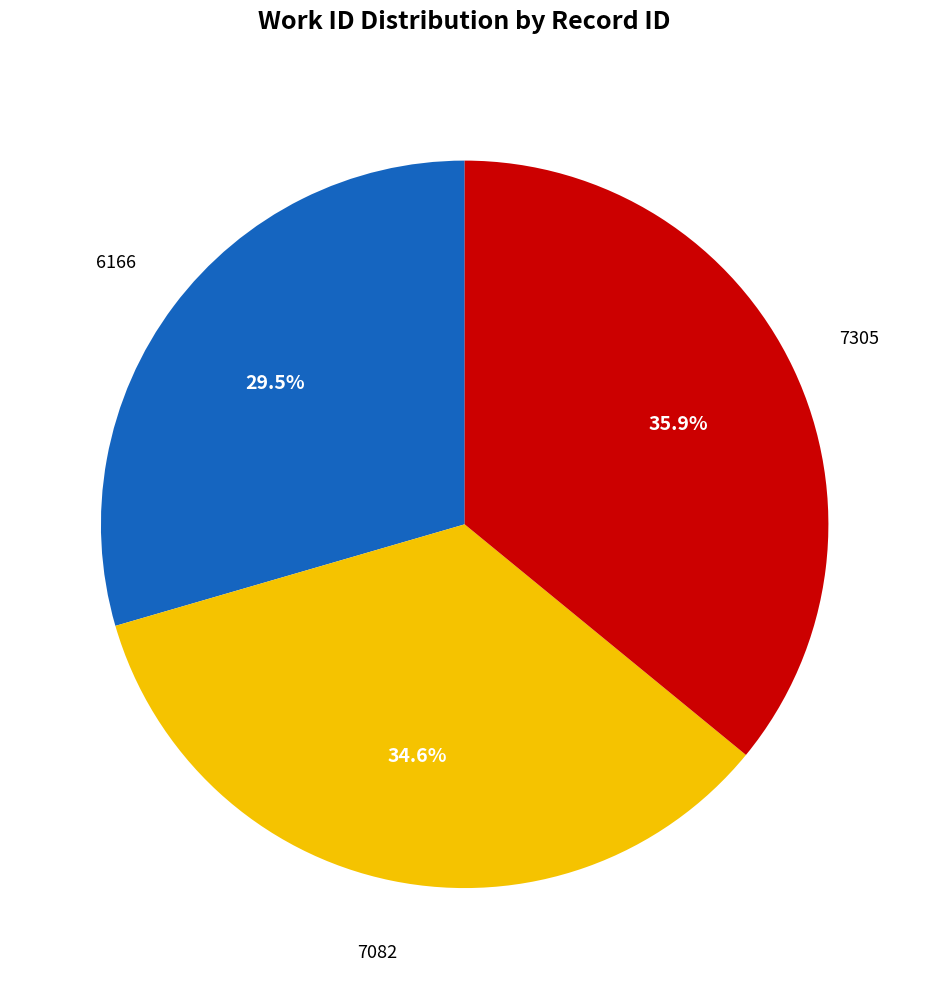

What percentage do 7082 and 6166 together represent?

64.1%